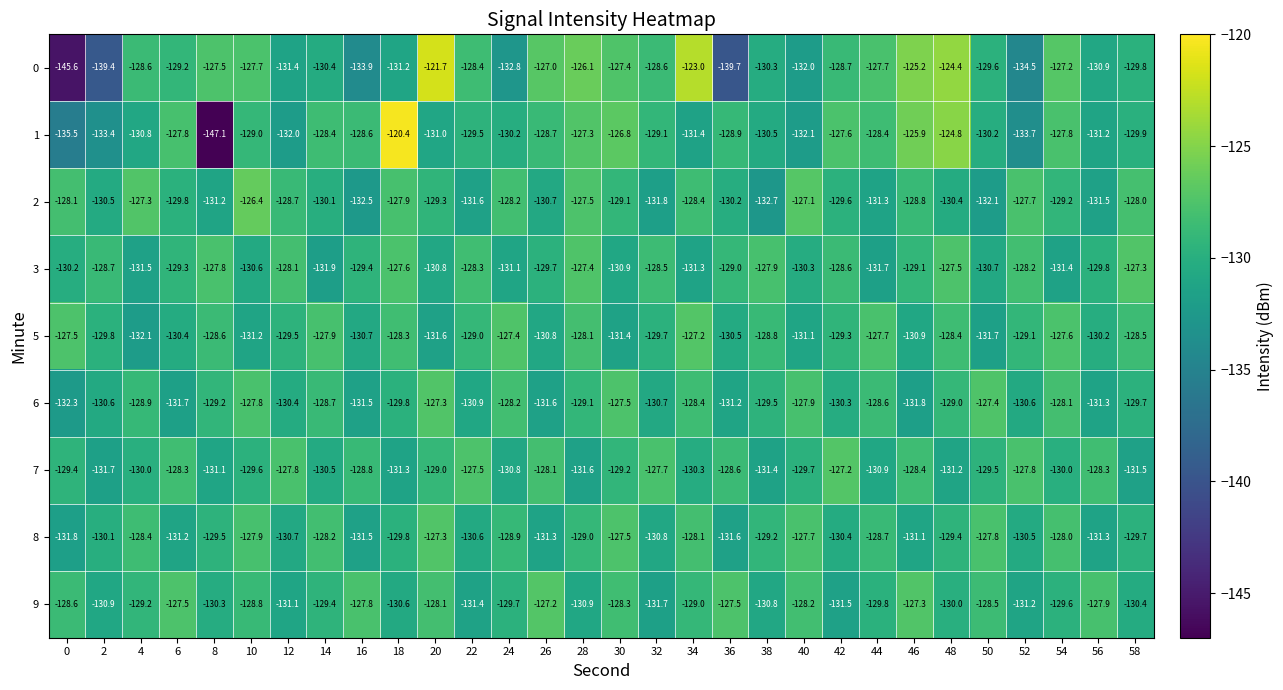

Rank the series at 10 from highest to lowest value.

2, 0, 6, 8, 9, 1, 7, 3, 5